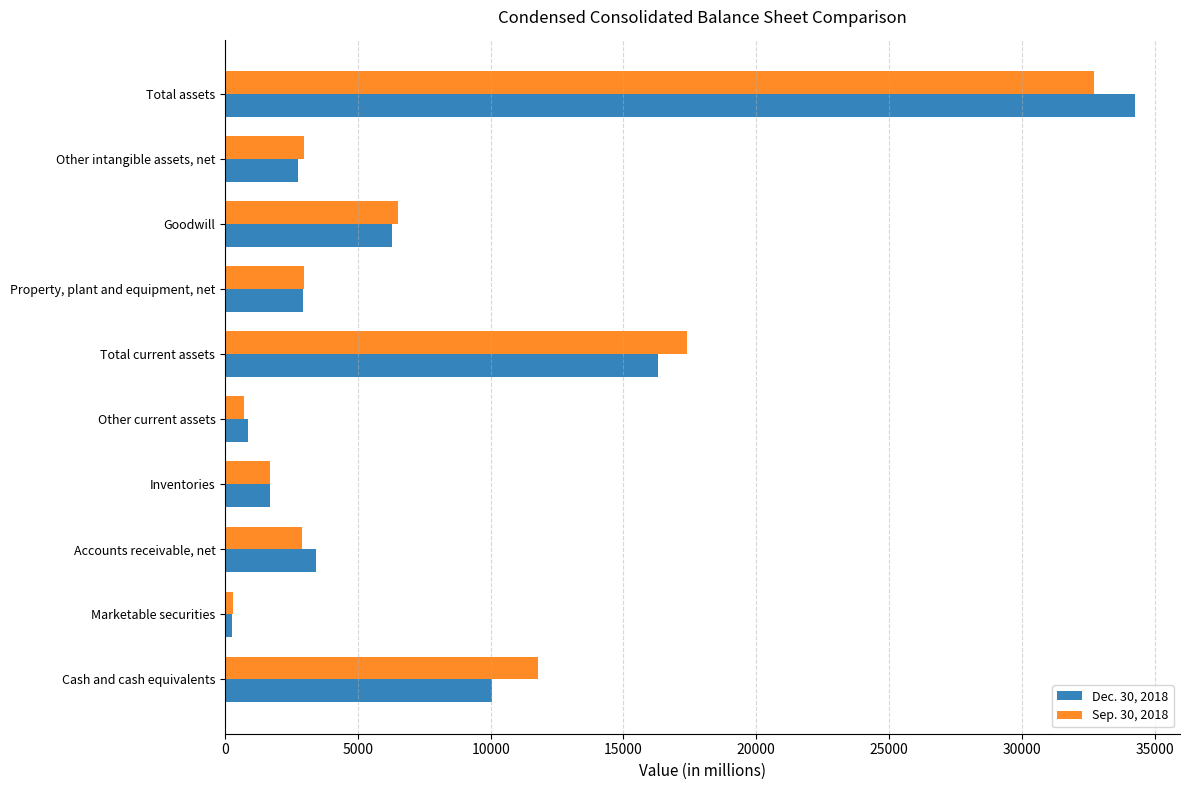

What is the sum of all Sep. 30, 2018 values?

79914